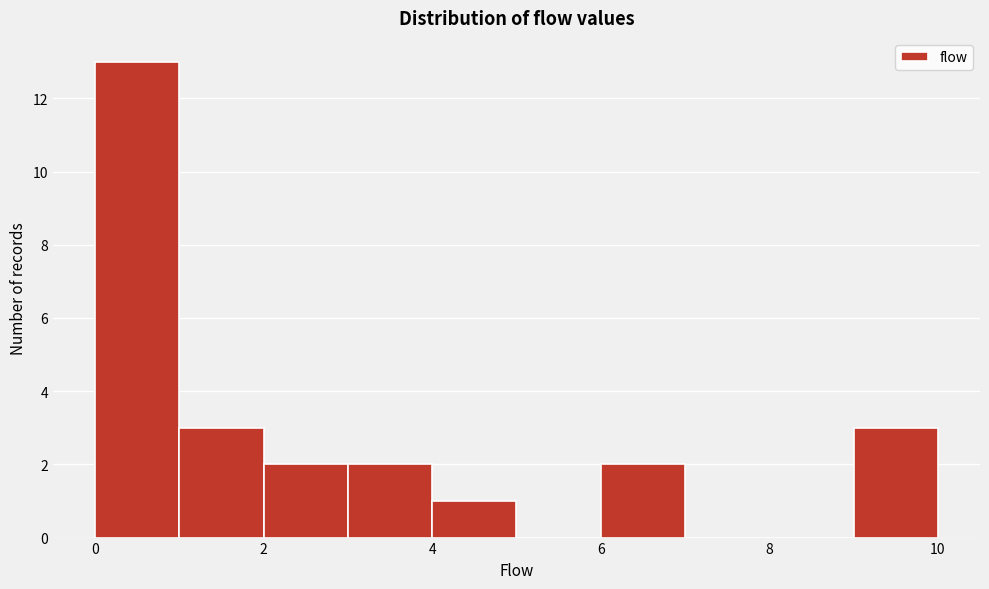

Reading left to right, transcribe this chart: for each bar, give the range it covers on the x-axis and its height. The values are not printed on the chart, so give them approximately, as read against the axis.

0 to 1: 13
1 to 2: 3
2 to 3: 2
3 to 4: 2
4 to 5: 1
5 to 6: 0
6 to 7: 2
7 to 8: 0
8 to 9: 0
9 to 10: 3